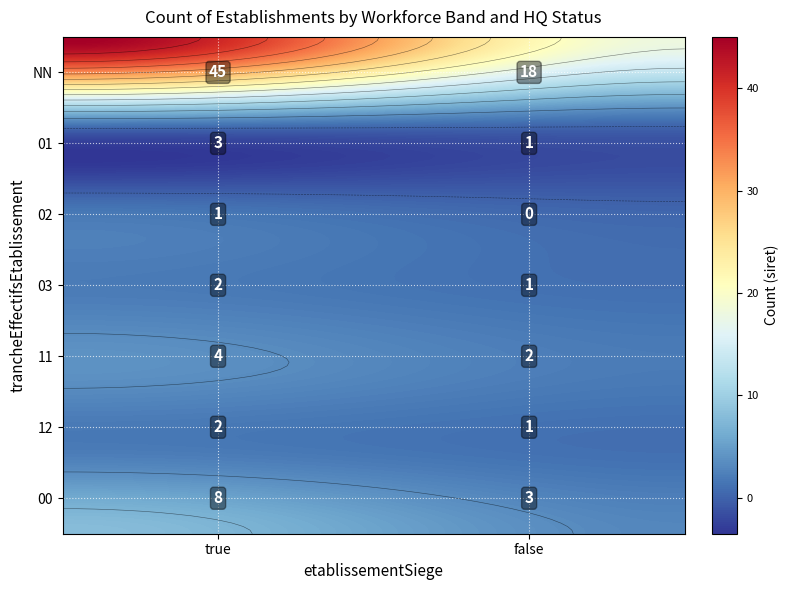

What is the approximate value at 02_true?

1